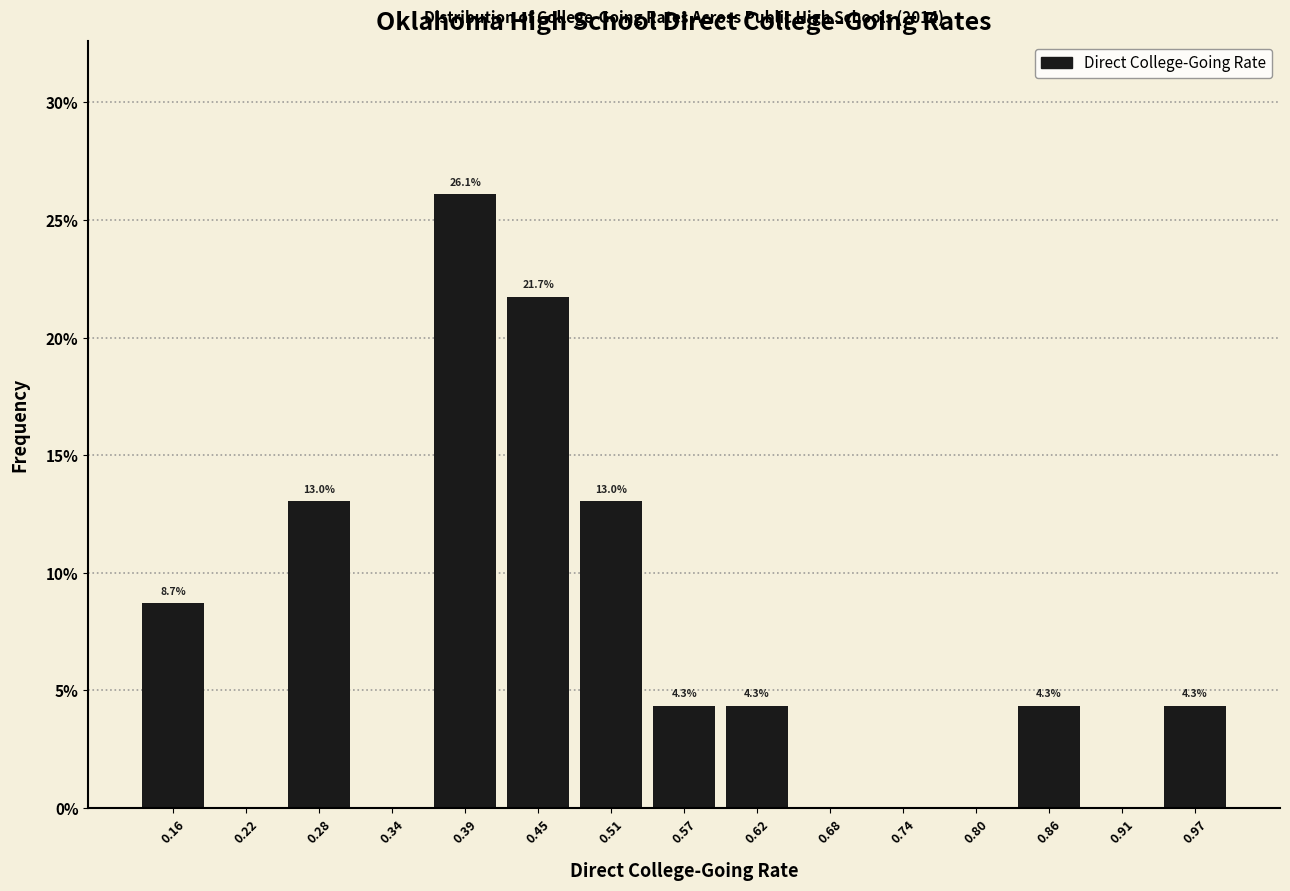

Over which range of the x-axis is the bar tallest?

0.36 to 0.42